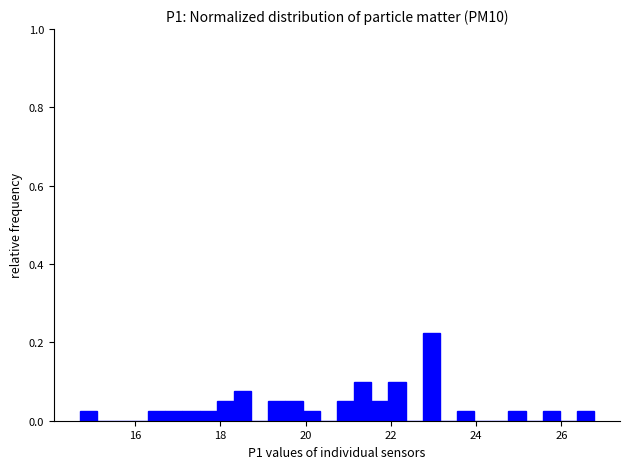

Around what value on the x-axis is the tallest bar? Give the approximate position of its centre, as read against the axis.

23.0